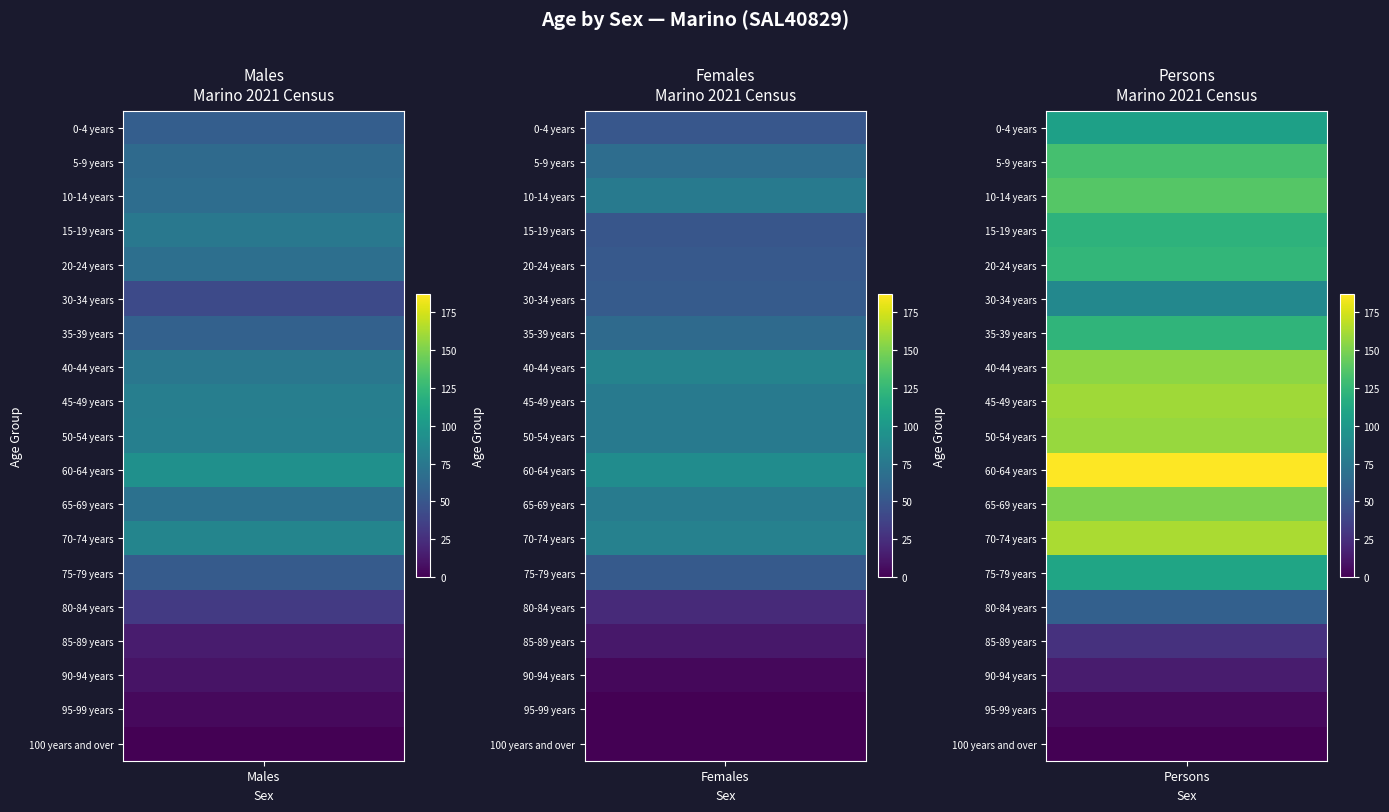

Reading left to right, what are all the values shown in this chart?

Males: 0-4 years=56	5-9 years=65	10-14 years=67	15-19 years=75	20-24 years=68	30-34 years=42	35-39 years=58	40-44 years=74	45-49 years=80	50-54 years=81	60-64 years=94	65-69 years=70	70-74 years=85	75-79 years=54	80-84 years=32	85-89 years=14	90-94 years=10	95-99 years=5	100 years and over=0
Females: 0-4 years=51	5-9 years=67	10-14 years=76	15-19 years=50	20-24 years=52	30-34 years=54	35-39 years=65	40-44 years=84	45-49 years=77	50-54 years=77	60-64 years=91	65-69 years=78	70-74 years=82	75-79 years=53	80-84 years=22	85-89 years=12	90-94 years=4	95-99 years=0	100 years and over=0
Persons: 0-4 years=106	5-9 years=132	10-14 years=138	15-19 years=121	20-24 years=124	30-34 years=87	35-39 years=122	40-44 years=155	45-49 years=160	50-54 years=158	60-64 years=187	65-69 years=151	70-74 years=163	75-79 years=110	80-84 years=57	85-89 years=27	90-94 years=14	95-99 years=5	100 years and over=0